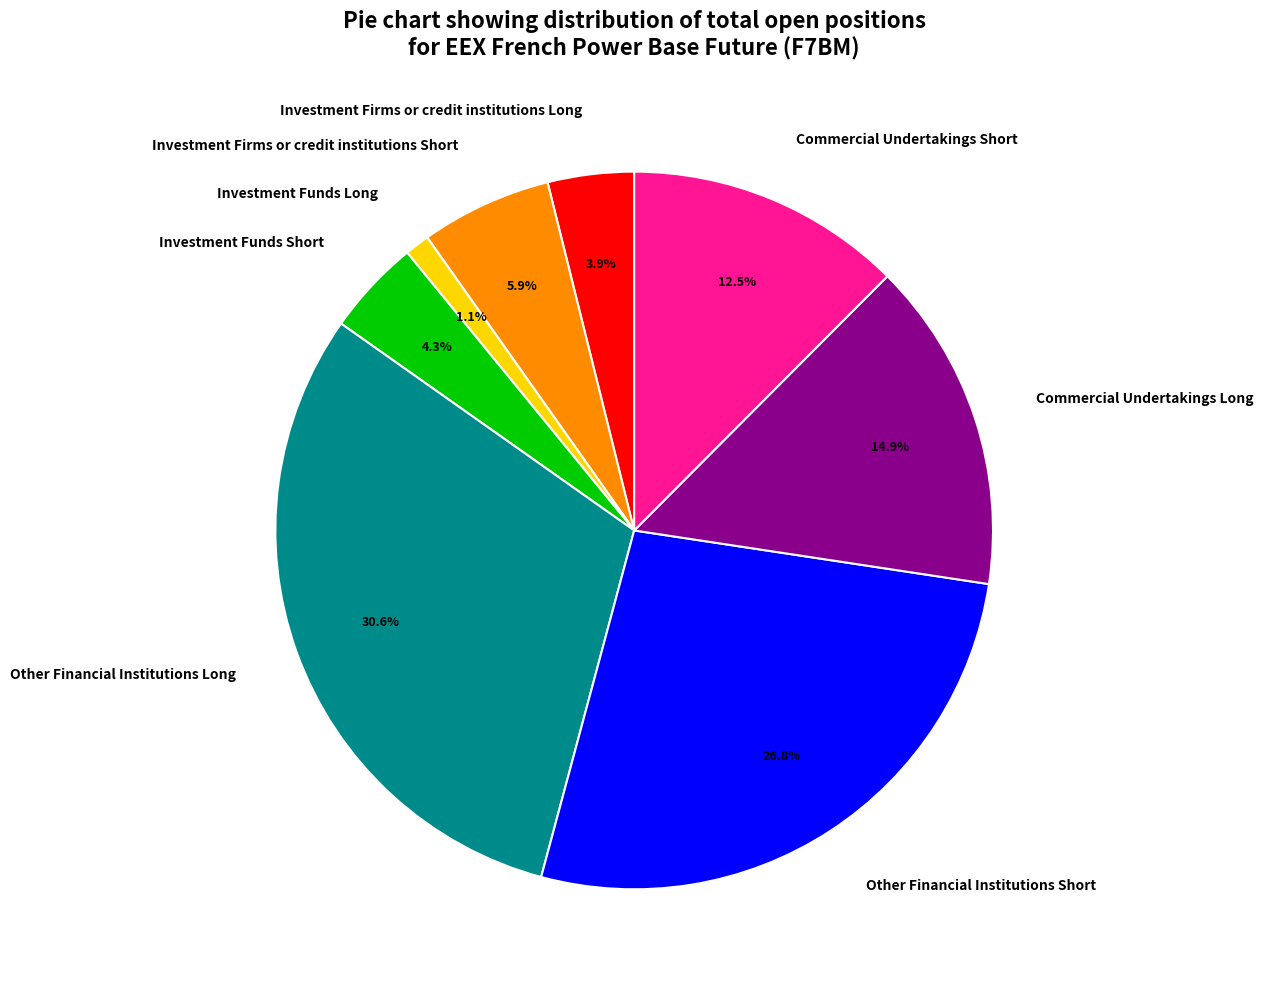

Is Investment Funds Long the majority of the pie?

No